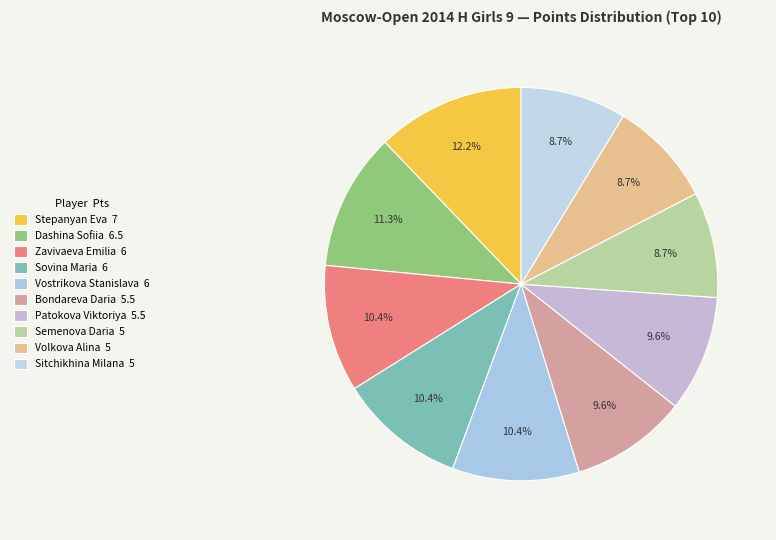

Is the sum of Sovina Maria and Stepanyan Eva greater than half?

No